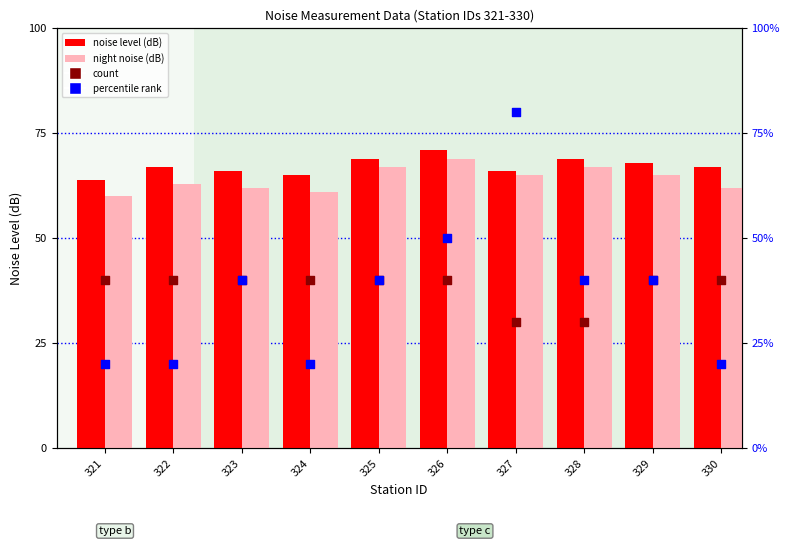

At how many categories does at least one series exceed 67?

5